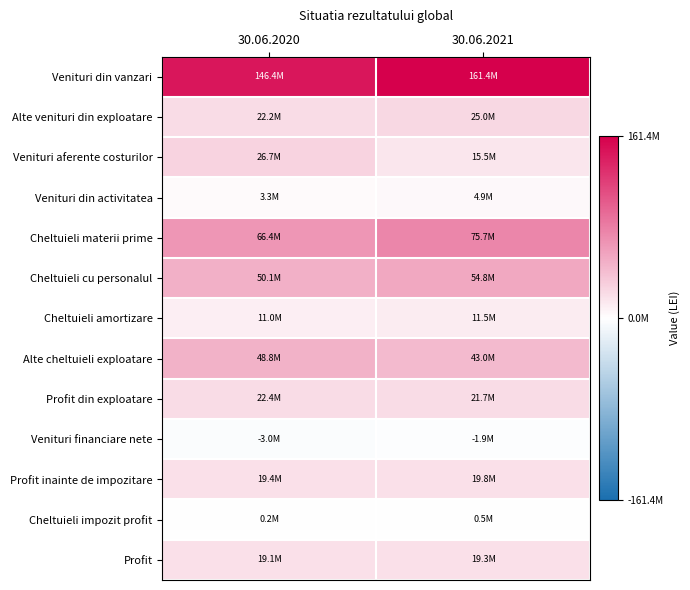

Which series has the largest total across all categories?

Venituri din vanzari